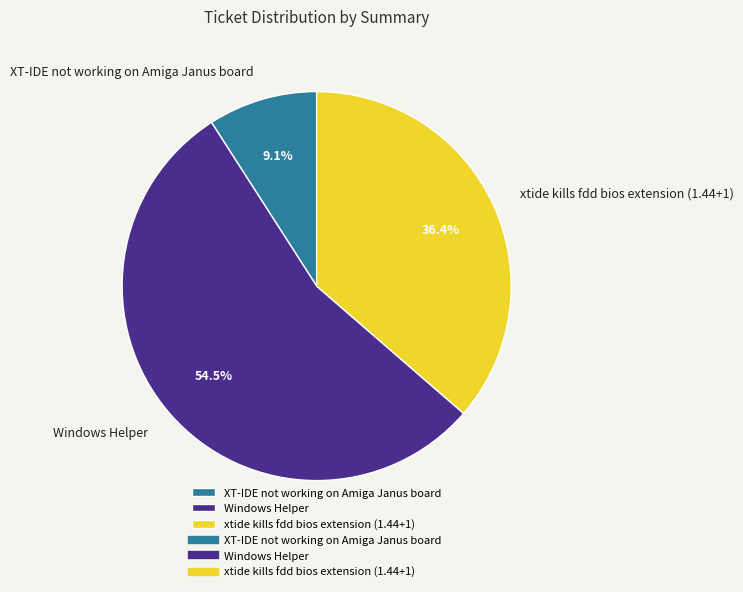

What percentage is the xtide kills fdd bios extension (1.44+1) slice, to the nearest percent?

36%